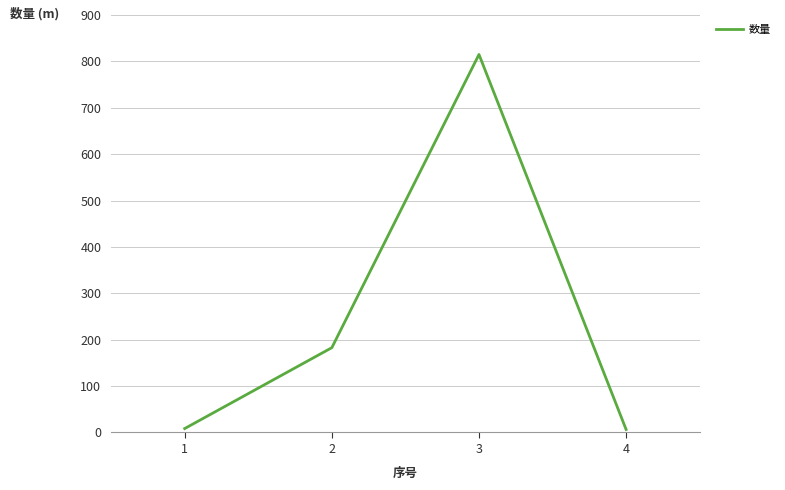

What is the greatest value displayed?

814.9